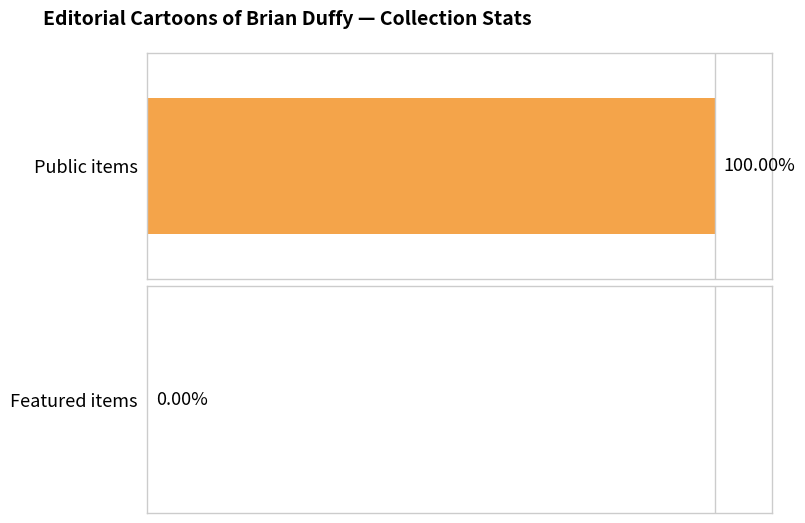

The value of public at 64278 is 1. True or false?

True